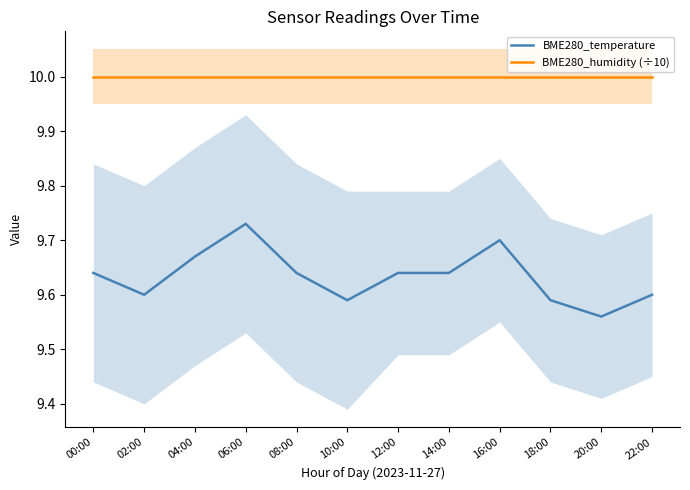

What is the total value across all series at 02:00?

19.6